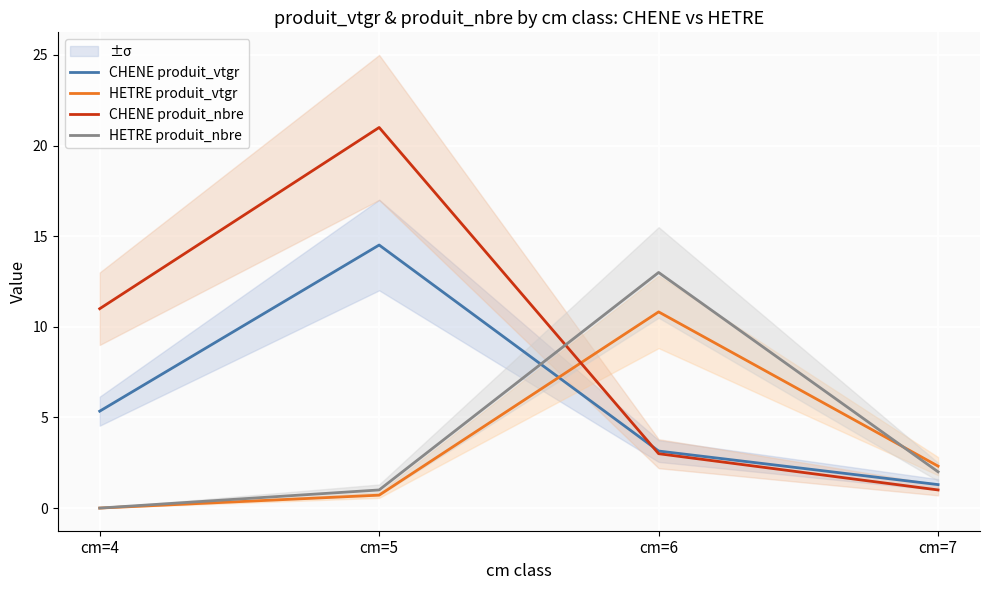

Between cm=6 and cm=4, which is larger?

cm=4